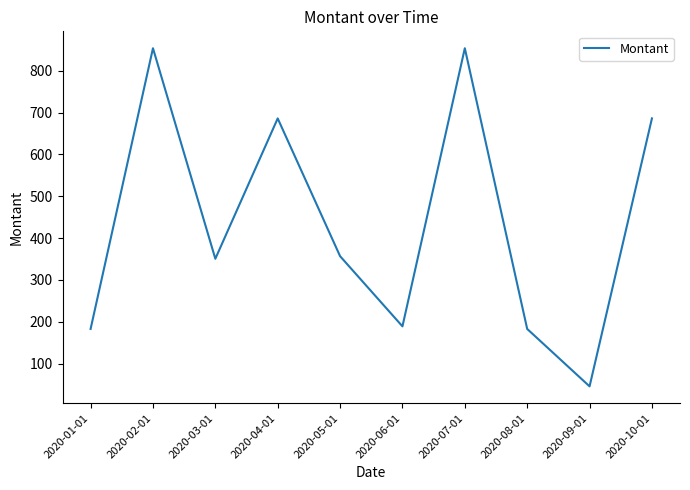

Approximately how many times larger is the value at 2020-09-01 compared to 2020-07-01?

0.1